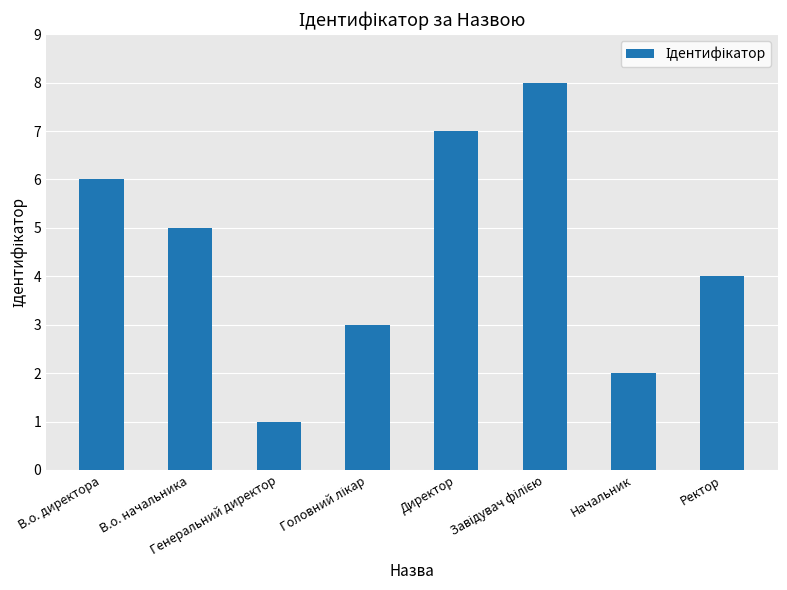

Reading right to left, what are all the values shown in this chart?

4	2	8	7	3	1	5	6